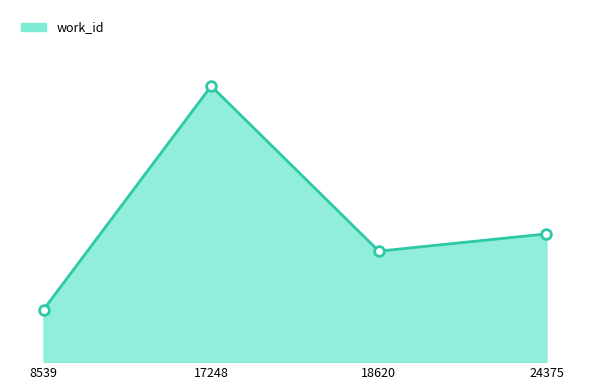

Does the chart have visible grid lines?

No